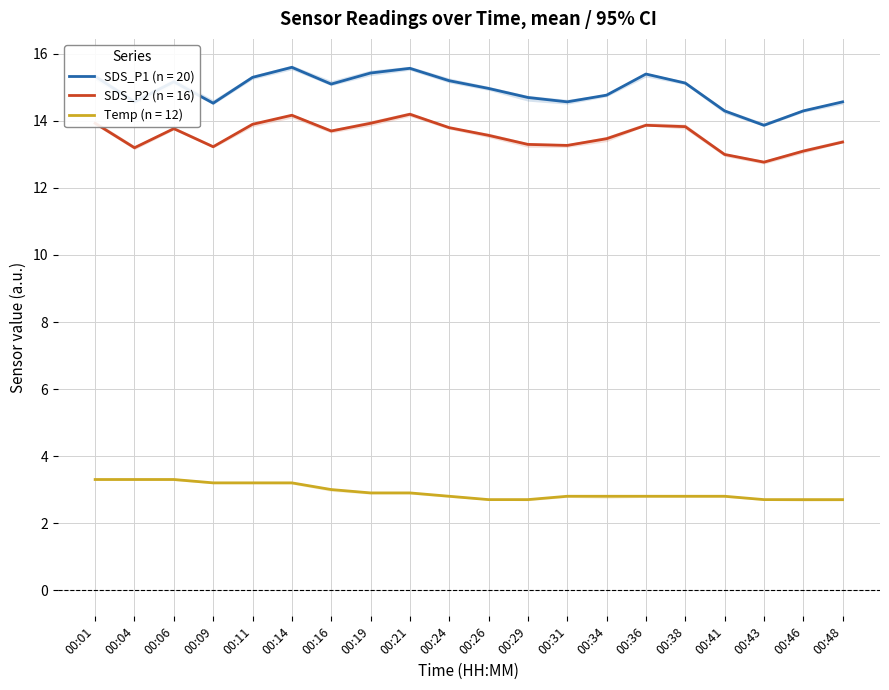

What is the sum of the SDS_P2 values at 00:31 and 00:19?

27.2